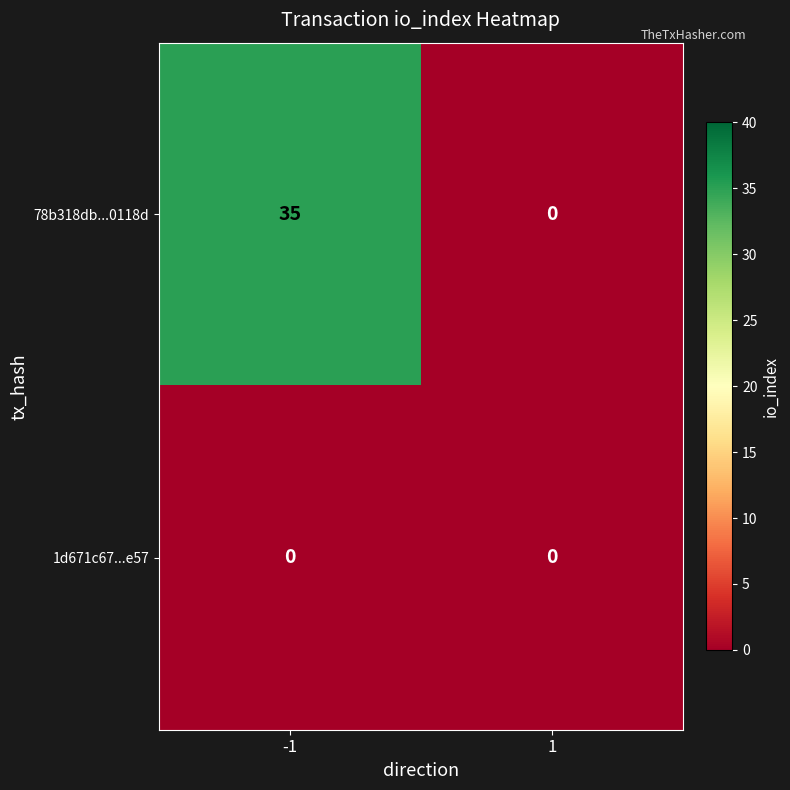

At -1, list the series in order from smallest to largest.

1d671c67...e57, 78b318db...0118d